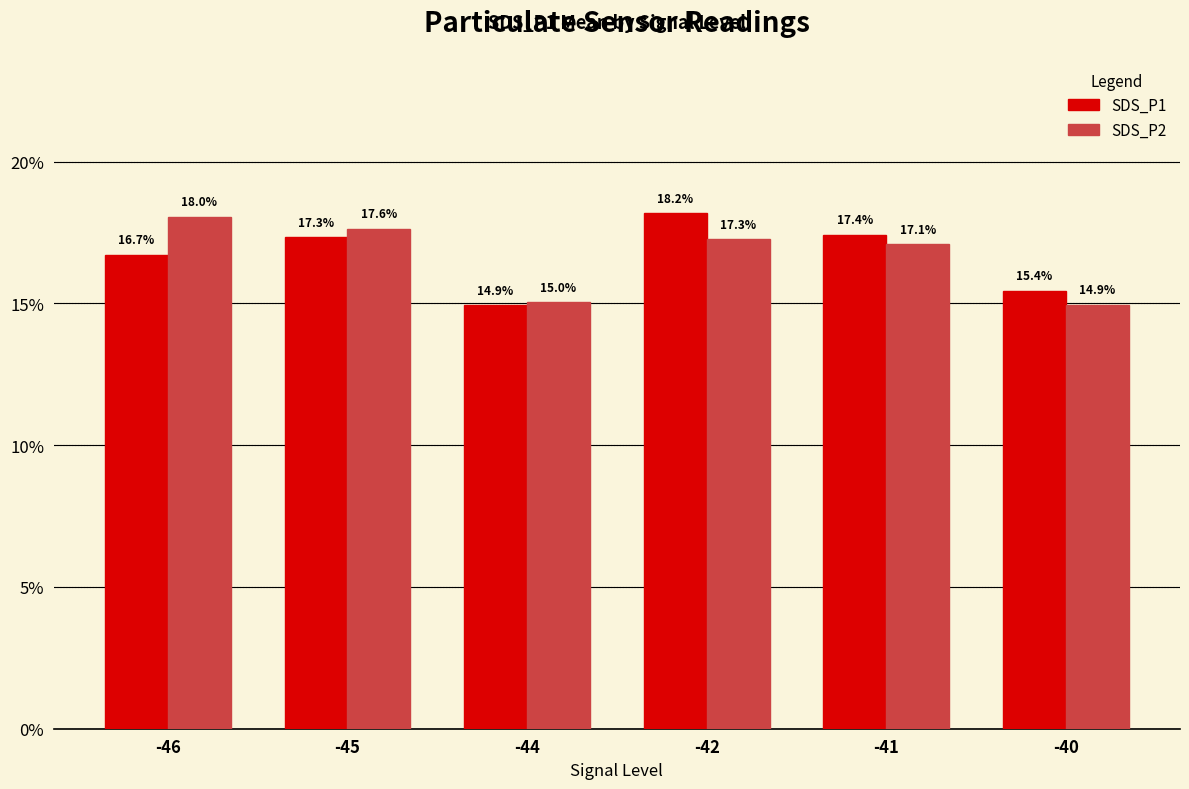

Which label corresponds to the largest value in the chart?

-42